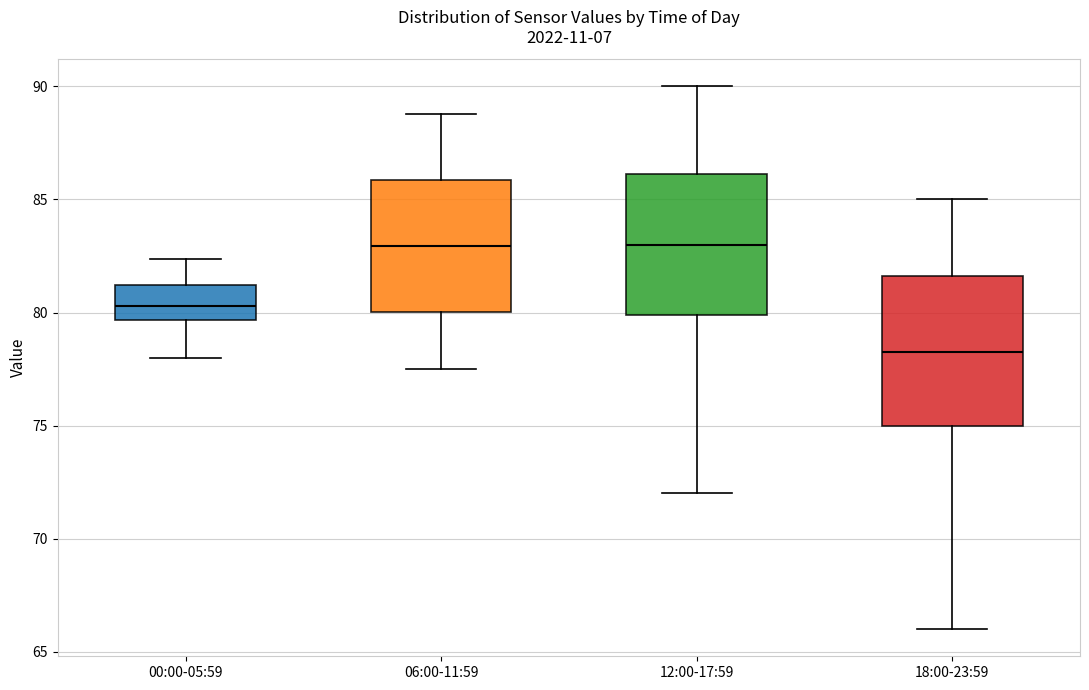

Reading left to right, read every box against the y-axis: the position of its median line, the range the box covers, and the ends of its whiskers. The values are not printed on the chart, so give them approximately, as read against the axis.

00:00-05:59: median 80.5, box 79.5 to 81.0, whiskers 78.0 to 82.5
06:00-11:59: median 83.0, box 80.0 to 86.0, whiskers 77.5 to 89.0
12:00-17:59: median 83.0, box 80.0 to 86.0, whiskers 72.0 to 90.0
18:00-23:59: median 78.5, box 75.0 to 81.5, whiskers 66.0 to 85.0